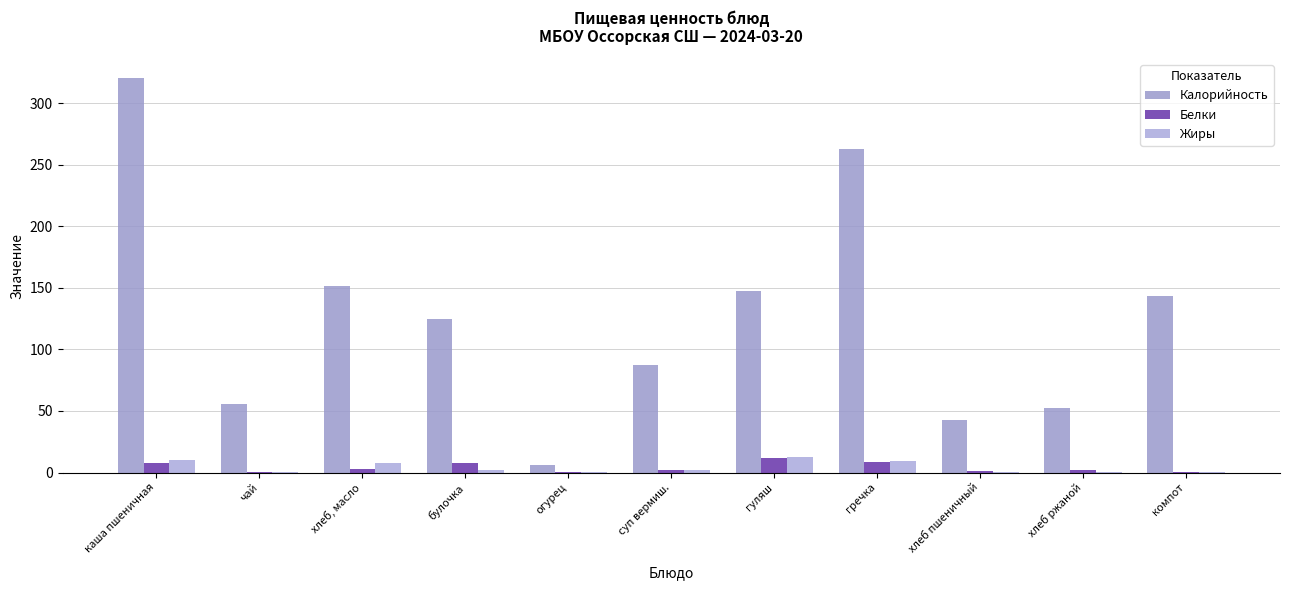

Which series has the largest total across all categories?

Калорийность